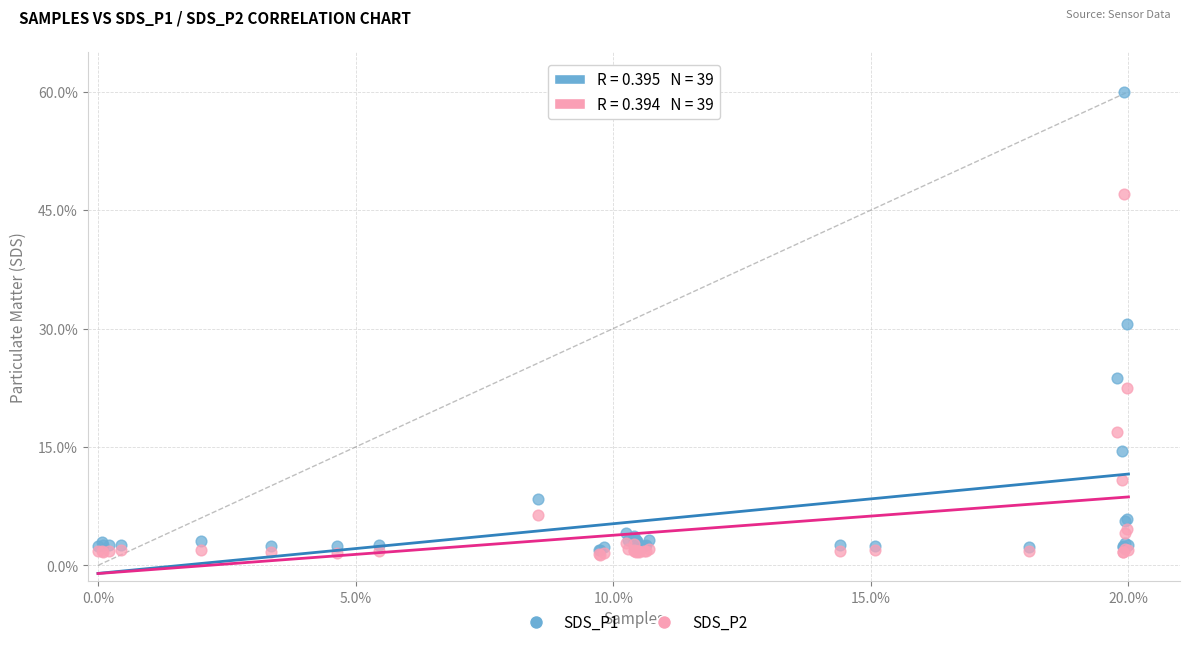

Which series contains the lowest Y value?

SDS_P2